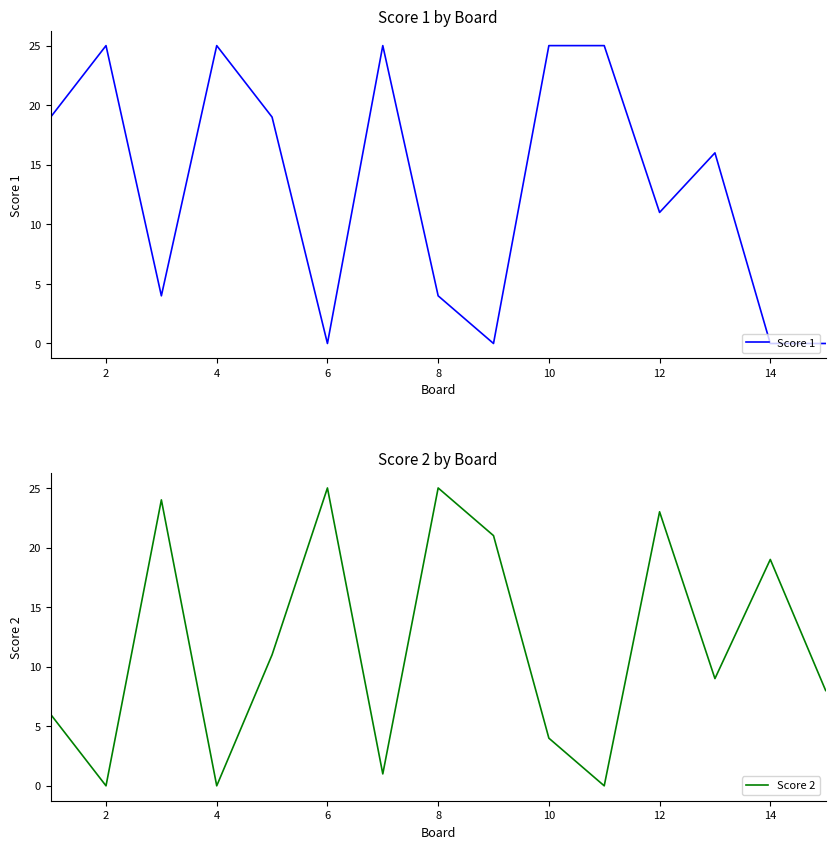

Reading left to right, extract all data points from this chart.

Score 1: 19	25	4	25	19	0	25	4	0	25	25	11	16	0	0
Score 2: 6	0	24	0	11	25	1	25	21	4	0	23	9	19	8